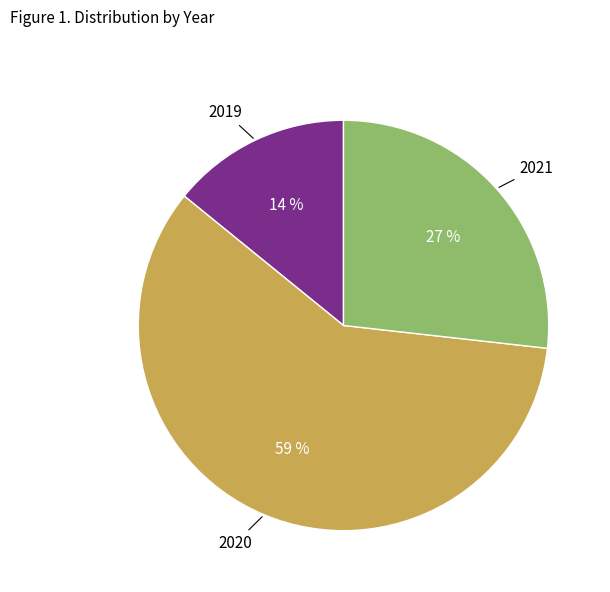

Which slice represents more than half of the pie?

2020